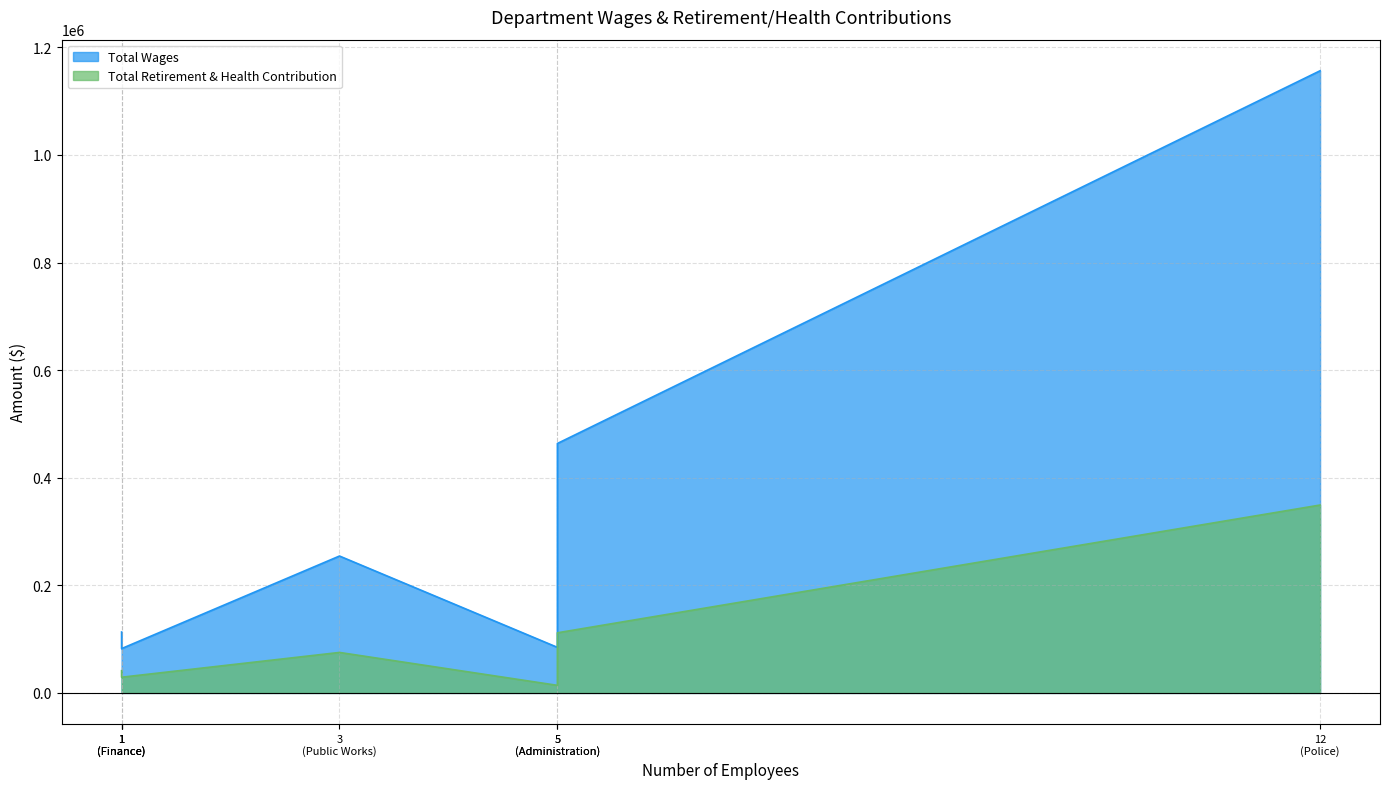

Which series has the widest spread of values?

Total Wages